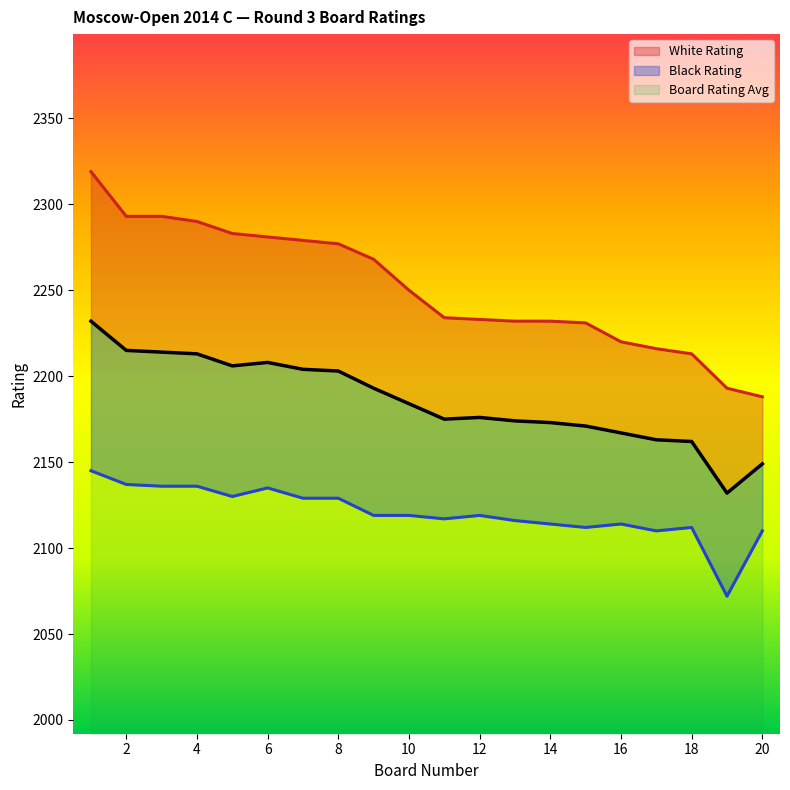

What is the total value across all series at 17?

6489